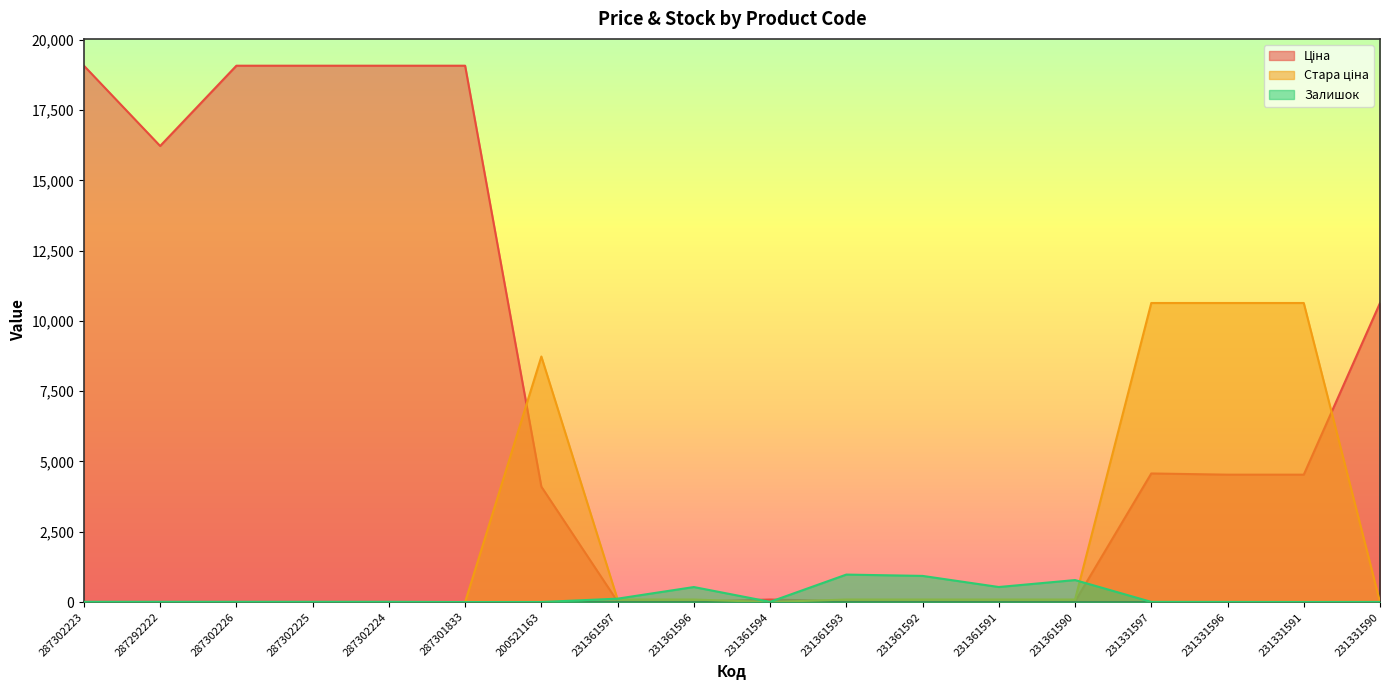

What is the total value across all series at 231361590?

892.8